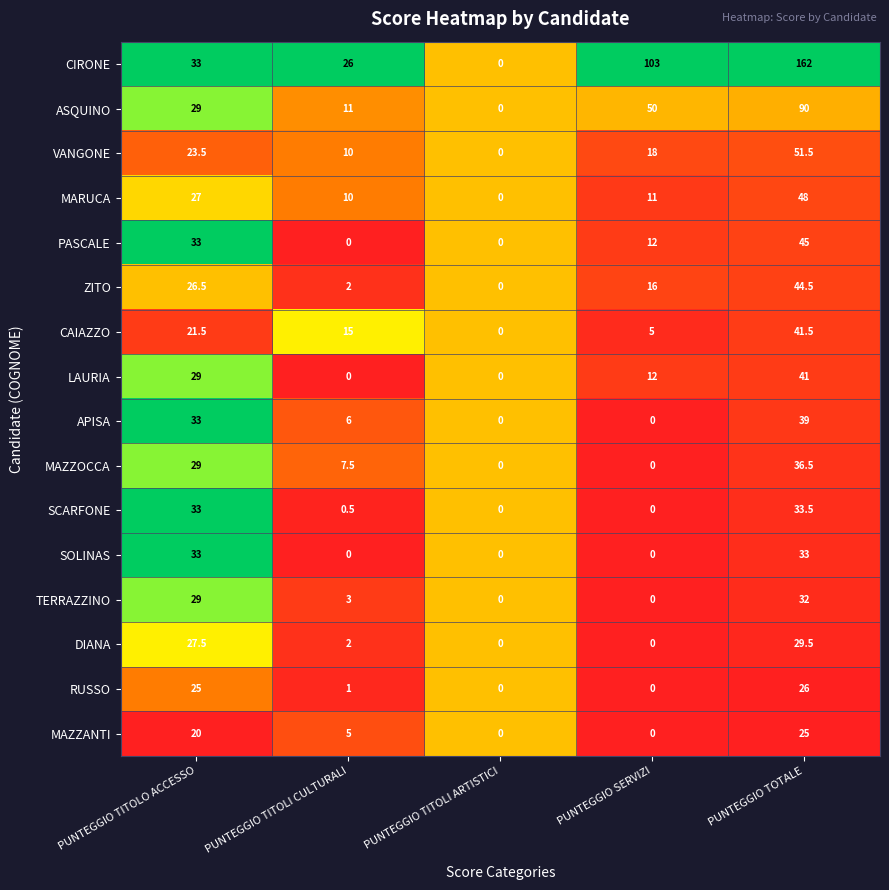

The VANGONE series shows 23.5 at PUNTEGGIO TITOLO ACCESSO. True or false?

True